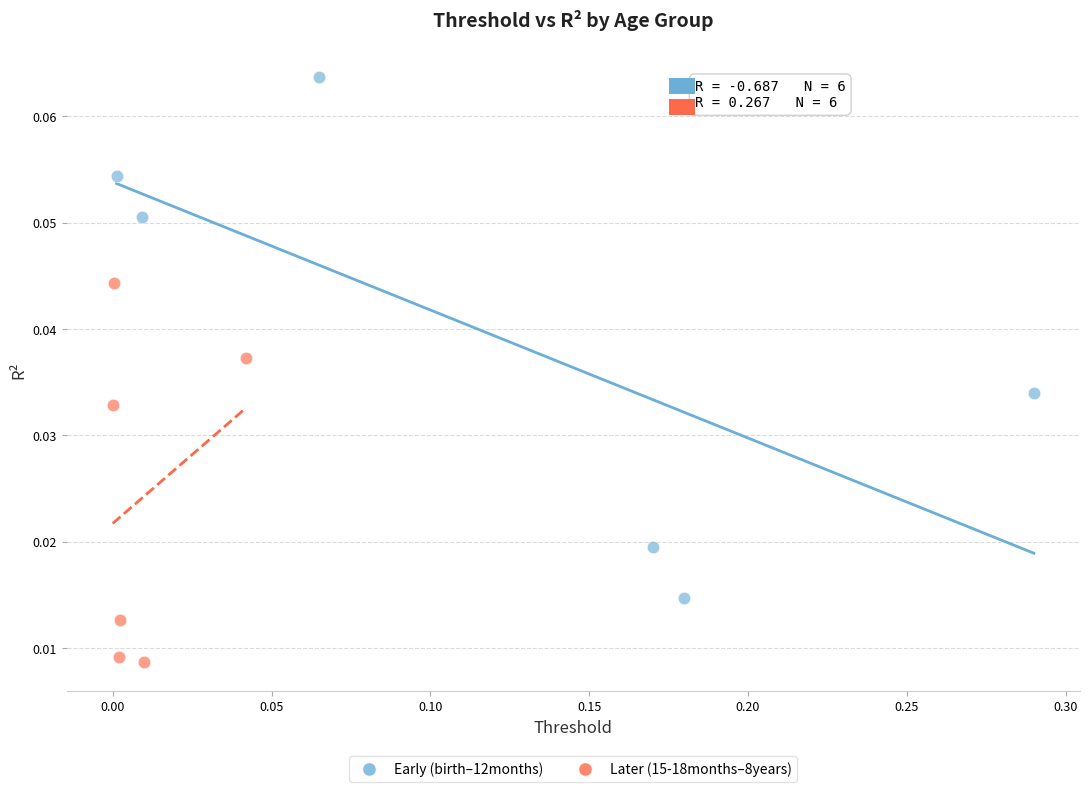

Which series has the largest Y range (max minus min)?

Early (birth–12months)